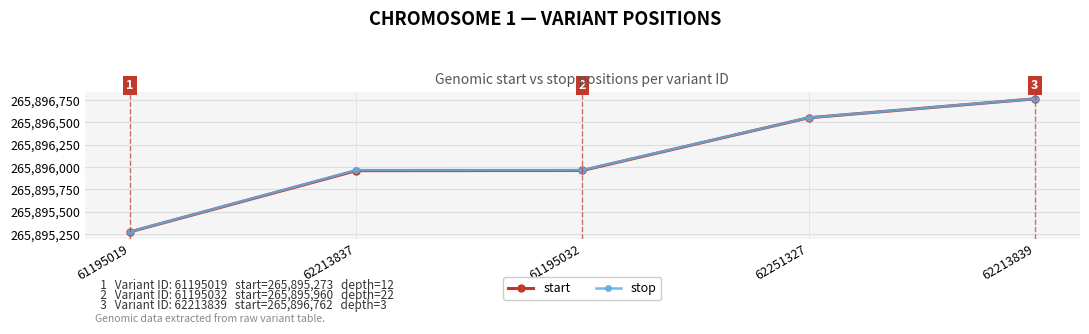

Read the start value at 62213839, to the nearest 10.

265896760